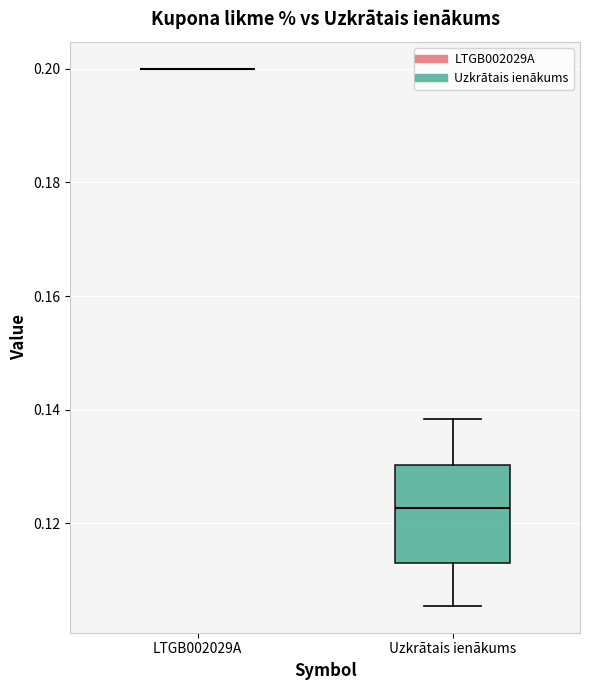

Comparing the boxes themselves (not the whiskers), which one is the tallest?

Uzkrātais ienākums